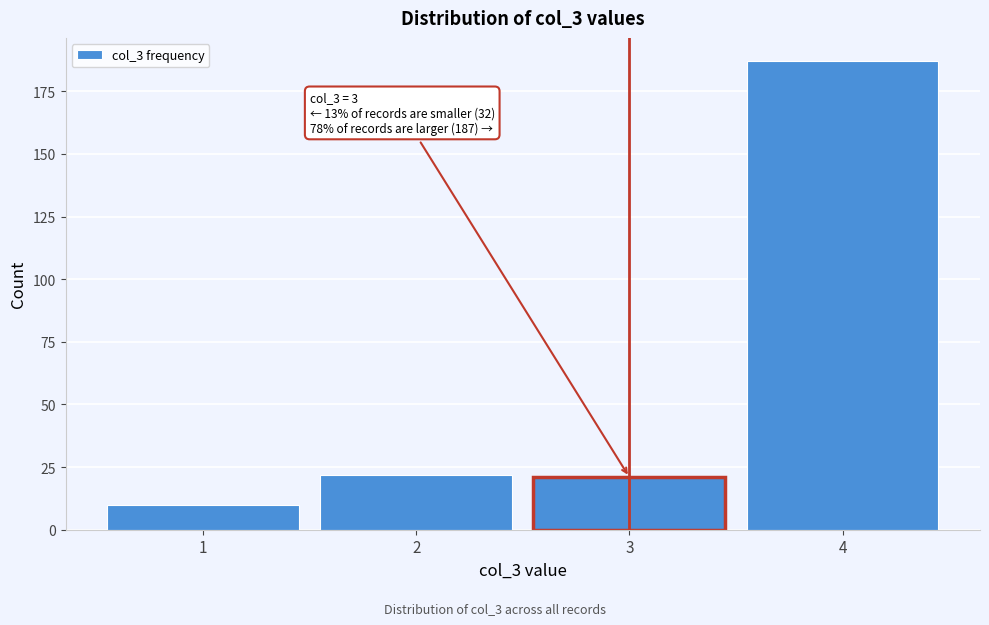

Which range on the x-axis has the tallest bar?

3.5 to 4.5